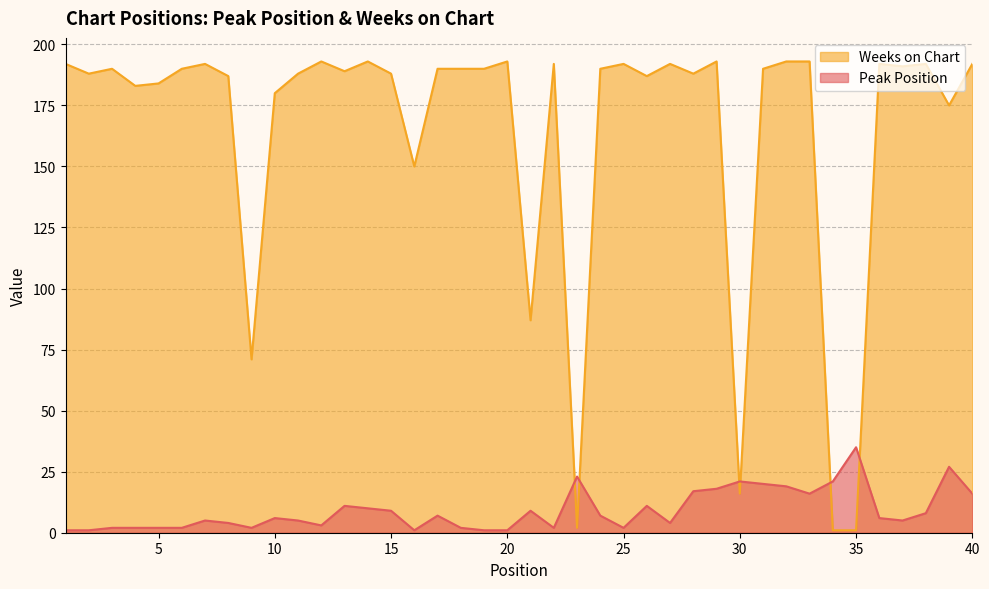

What is the approximate value of Peak Position at 8, to the nearest 5?

5